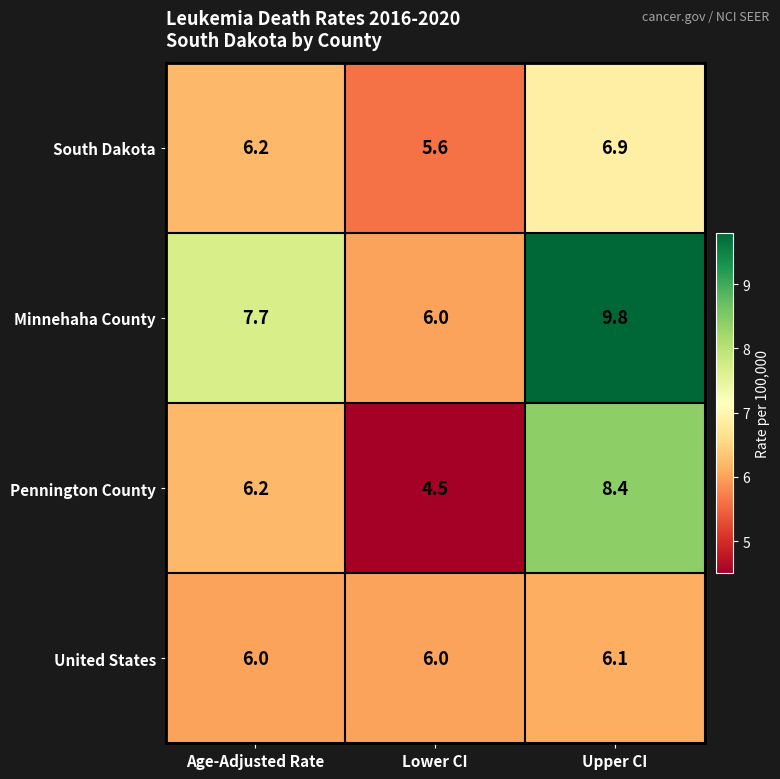

List the labels in order of Pennington County value, smallest first.

Lower CI, Age-Adjusted Rate, Upper CI